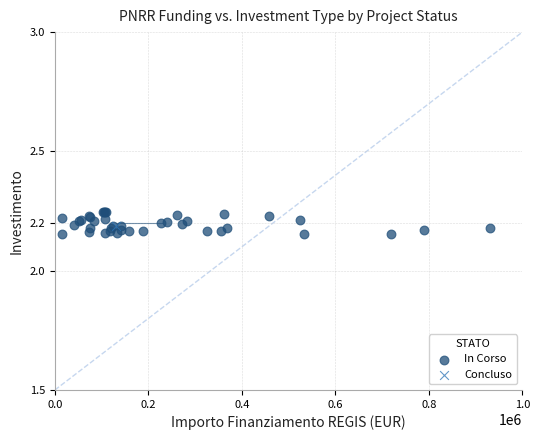

What are all the series names shown in the legend?

In Corso, Concluso